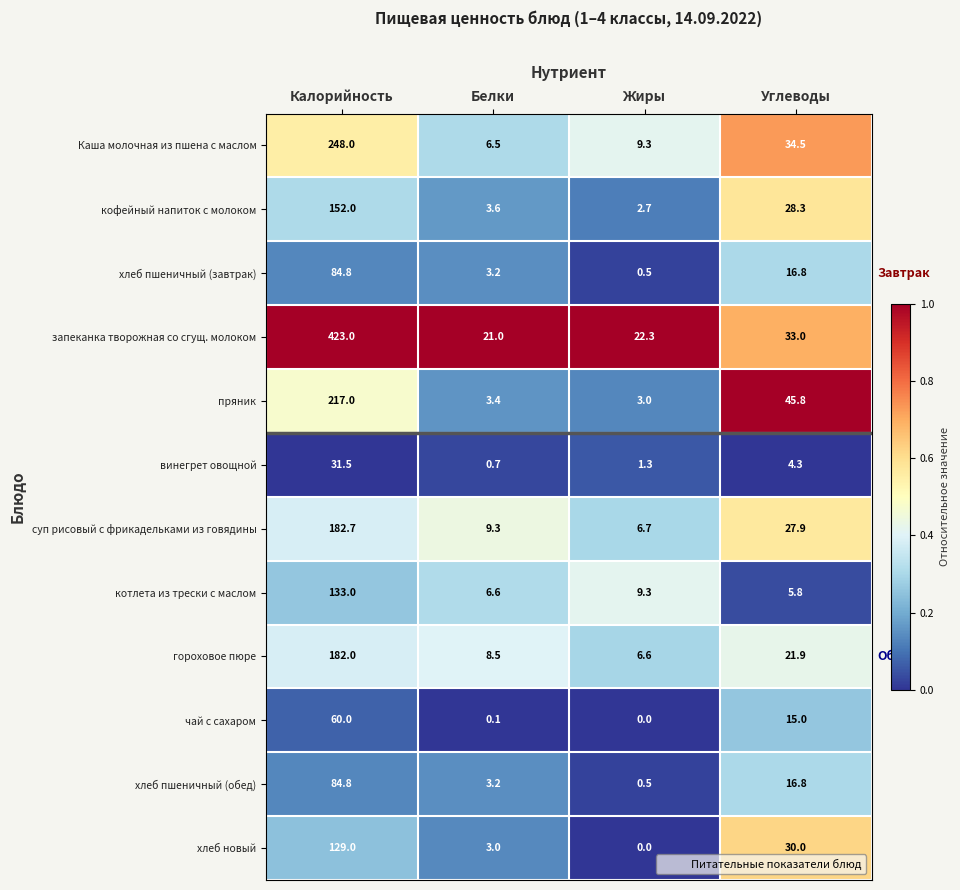

At which label does хлеб пшеничный (обед) first exceed 16?

Калорийность